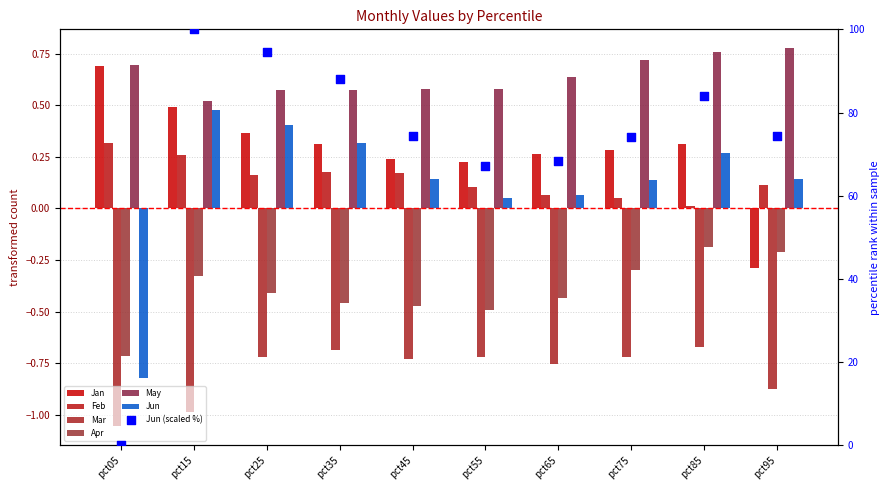

What is the total value across all series at pct95?

-0.3